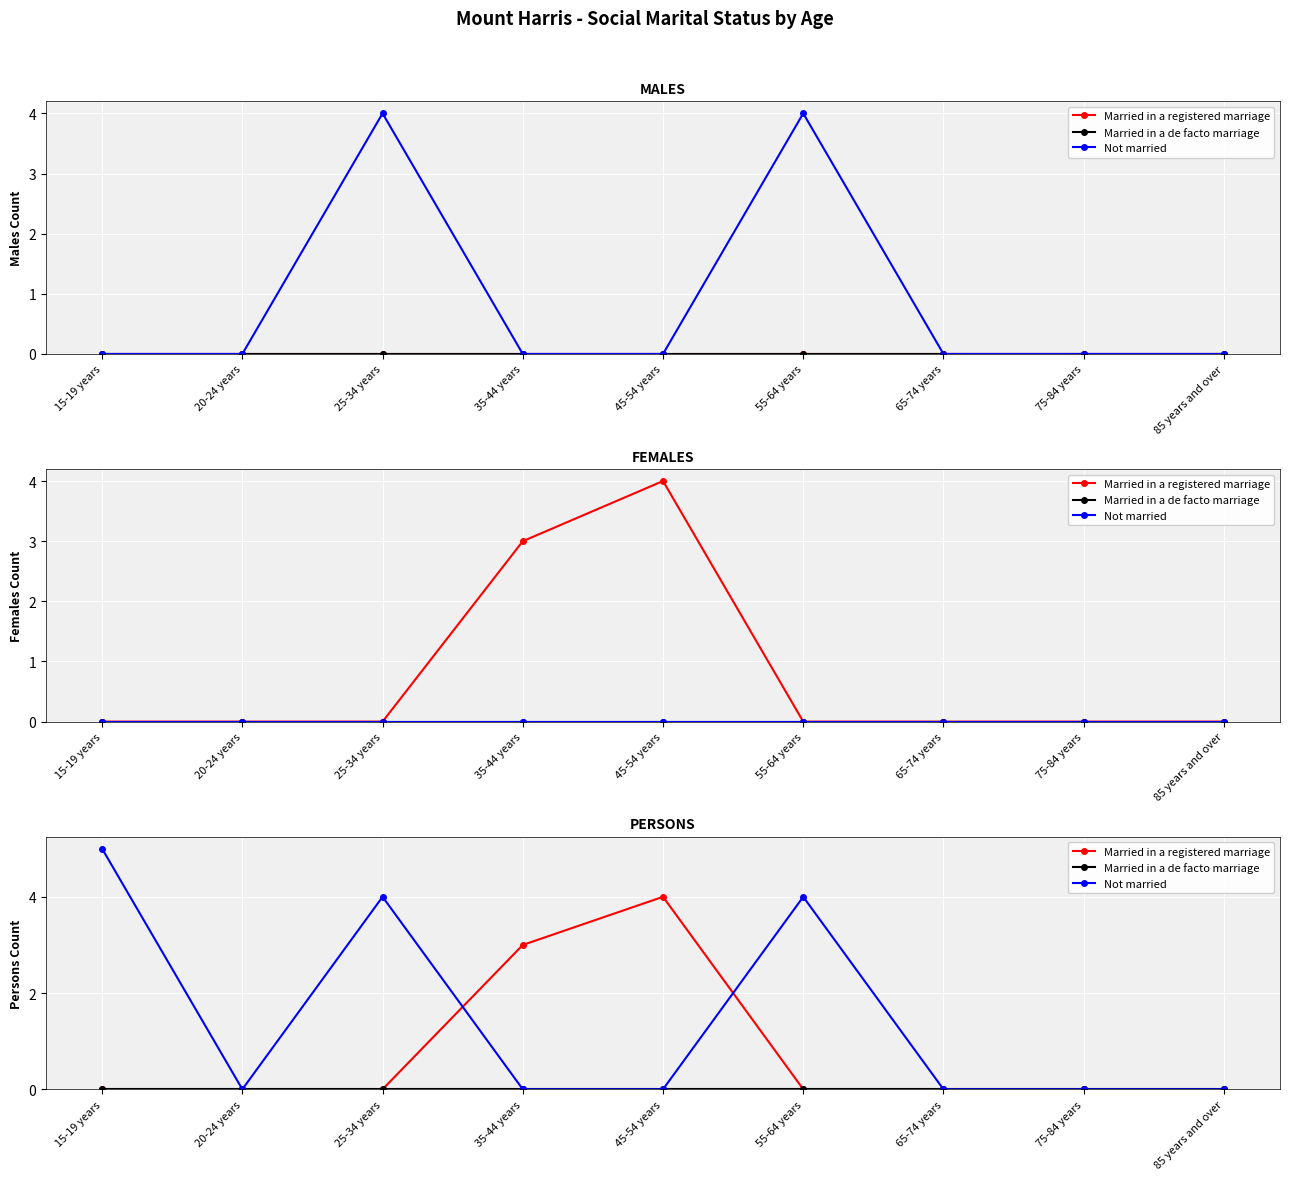

What are all the series names shown in the legend?

Married in a registered marriage, Married in a de facto marriage, Not married